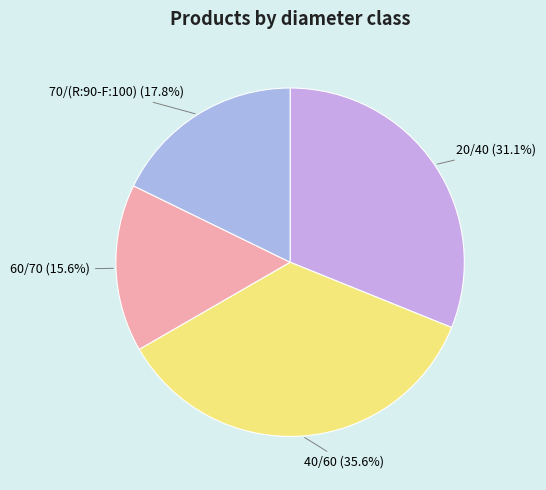

What is the smallest slice in the pie chart?

60/70